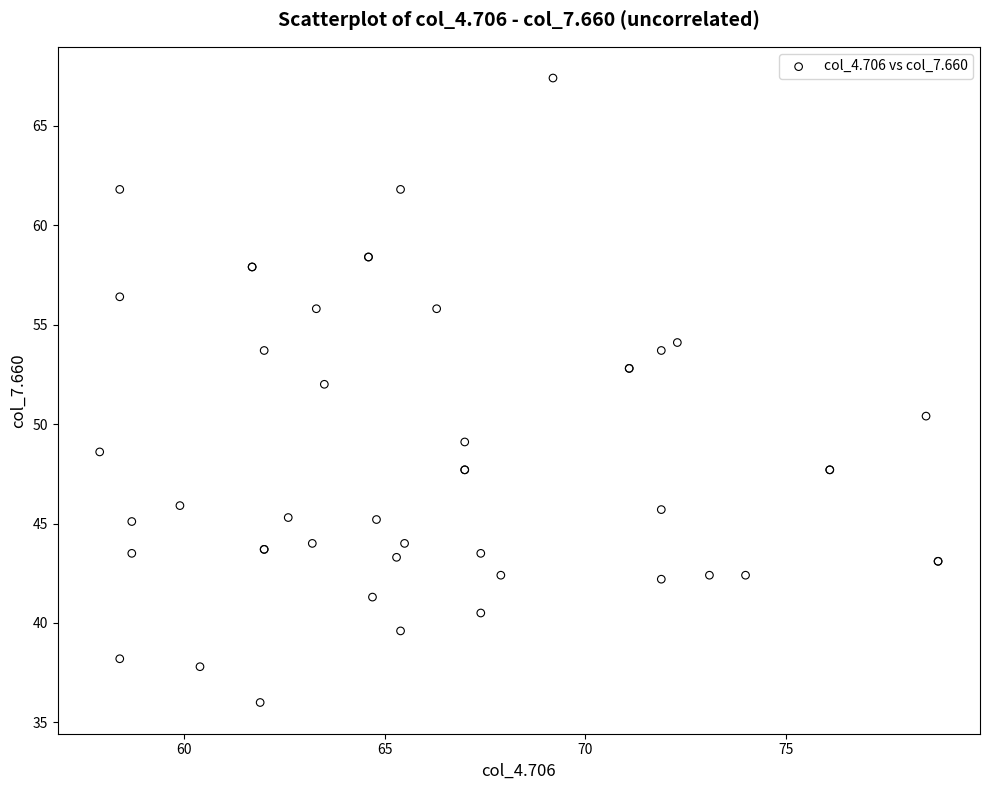

What Y value in the scatter plot is closest to 51?

50.4